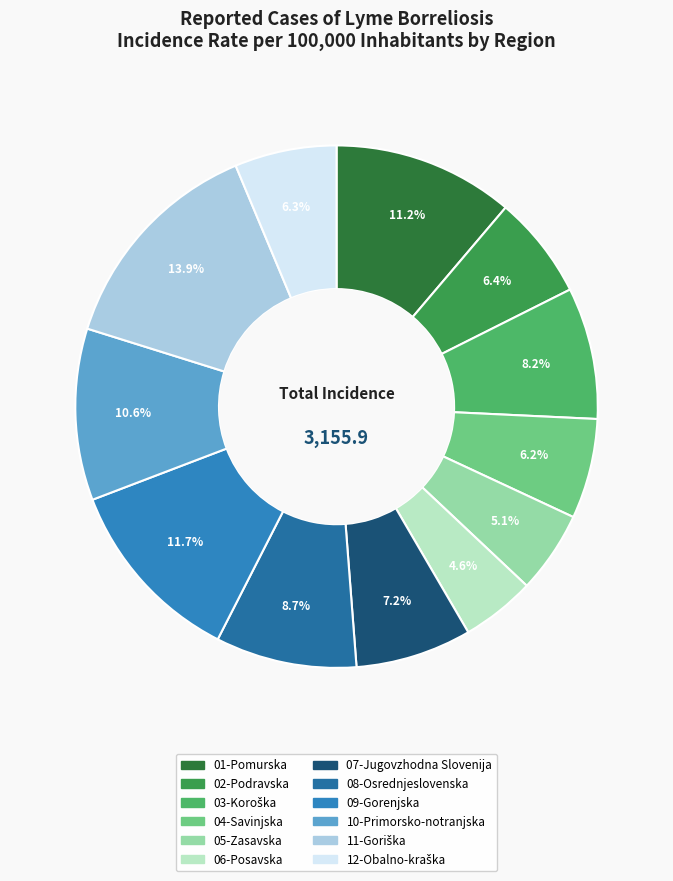

Is the sum of 01-Pomurska and 10-Primorsko-notranjska greater than half?

No